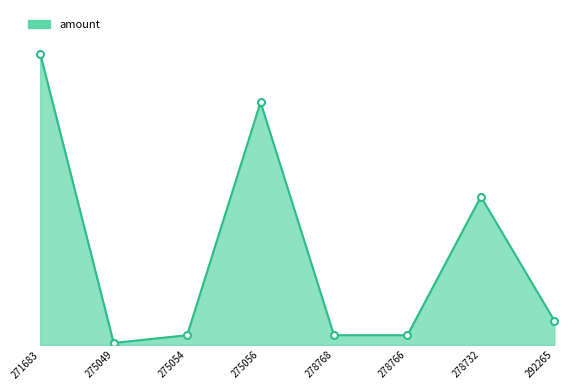

At which category does the data reach its first local peak?

275056